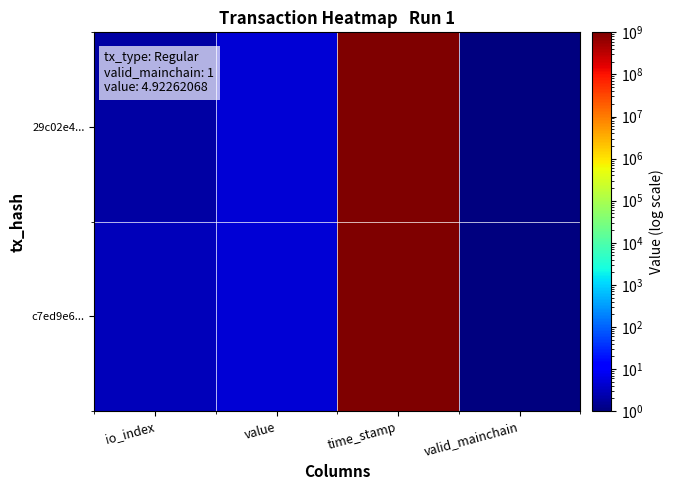

Reading left to right, extract all data points from this chart.

29c02e4...: io_index=2.0	value=4.9	time_stamp=1634175006.0	valid_mainchain=1.0
c7ed9e6...: io_index=3.0	value=4.9	time_stamp=1634174755.0	valid_mainchain=1.0